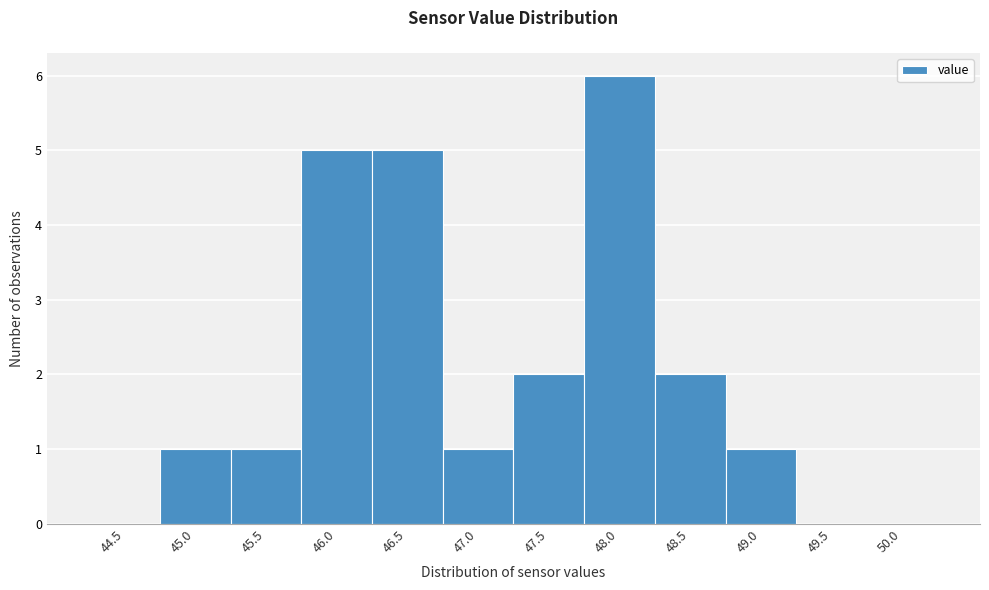

Reading left to right, what are all the values shown in this chart?

44.5=0	45.0=1	45.5=1	46.0=5	46.5=5	47.0=1	47.5=2	48.0=6	48.5=2	49.0=1	49.5=0	50.0=0